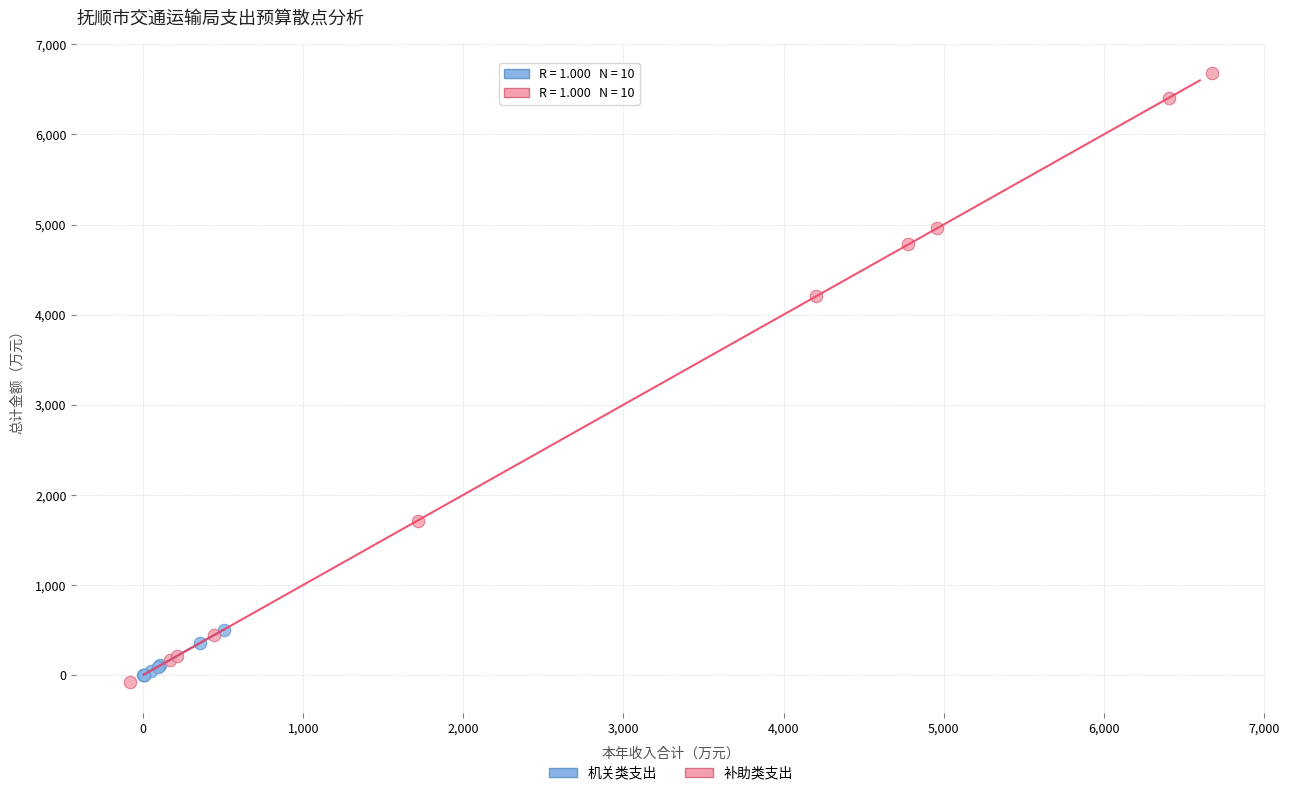

What are all the series names shown in the legend?

机关类支出, 补助类支出